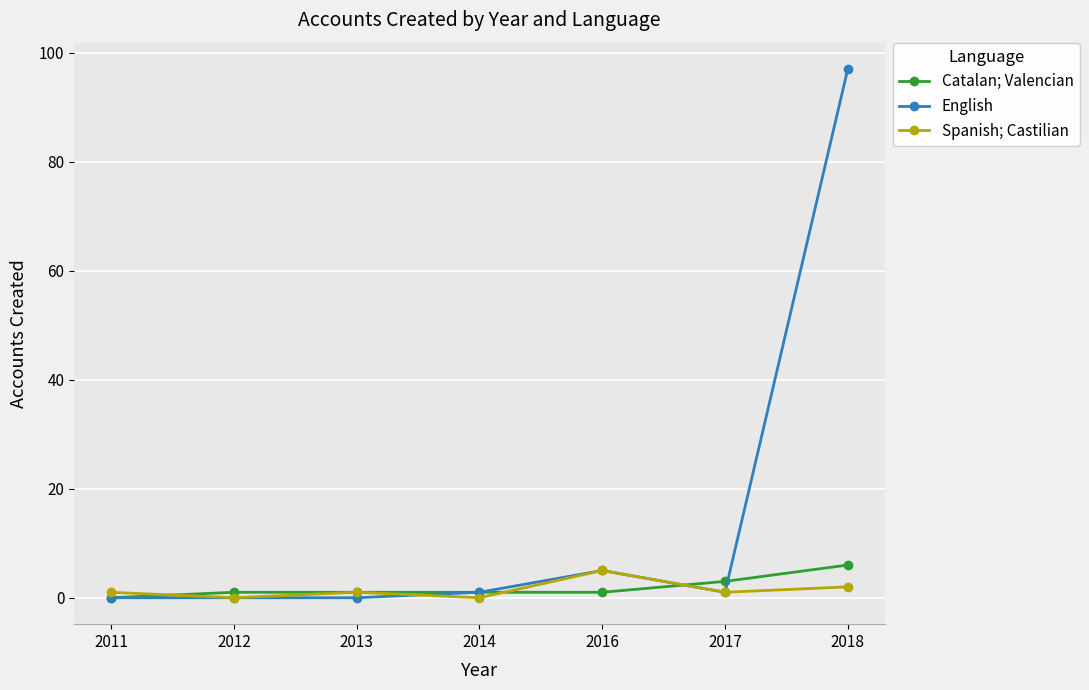

How many positive values does the Catalan; Valencian series have?

6